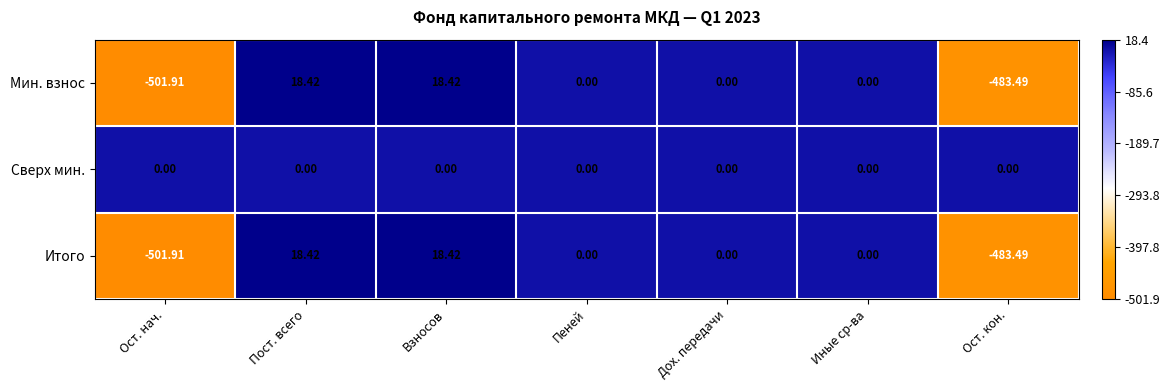

Which series has the largest total across all categories?

Сверх мин.